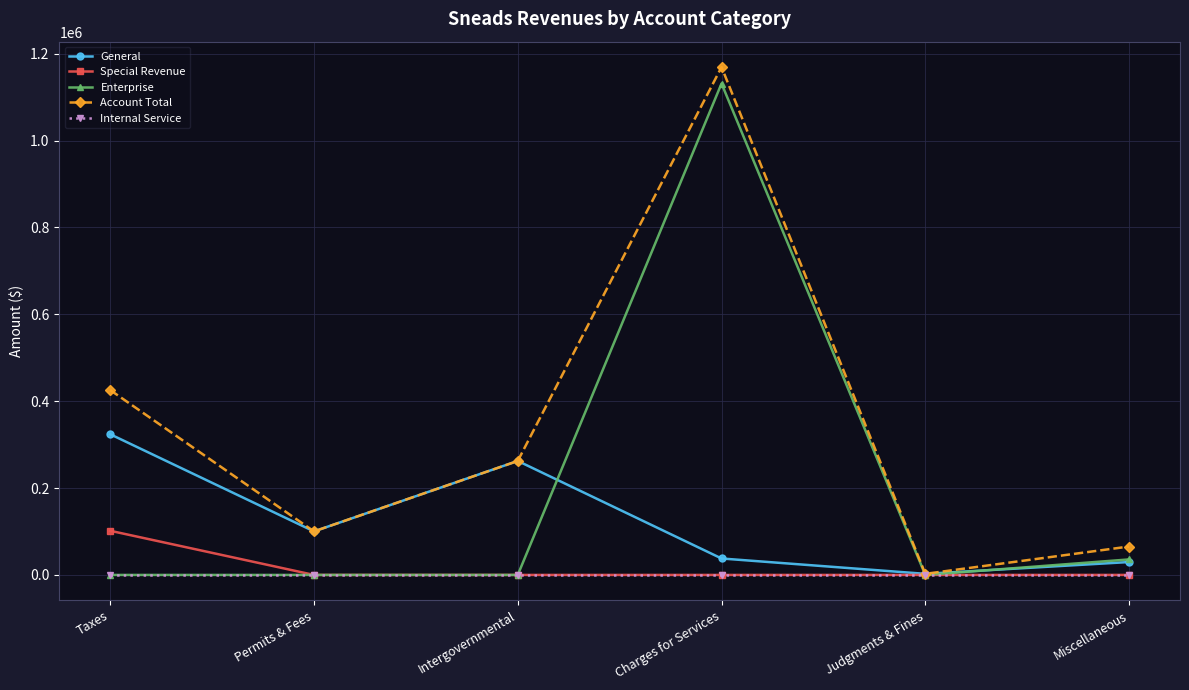

Is it true that Internal Service equals 0 at Judgments & Fines?

True